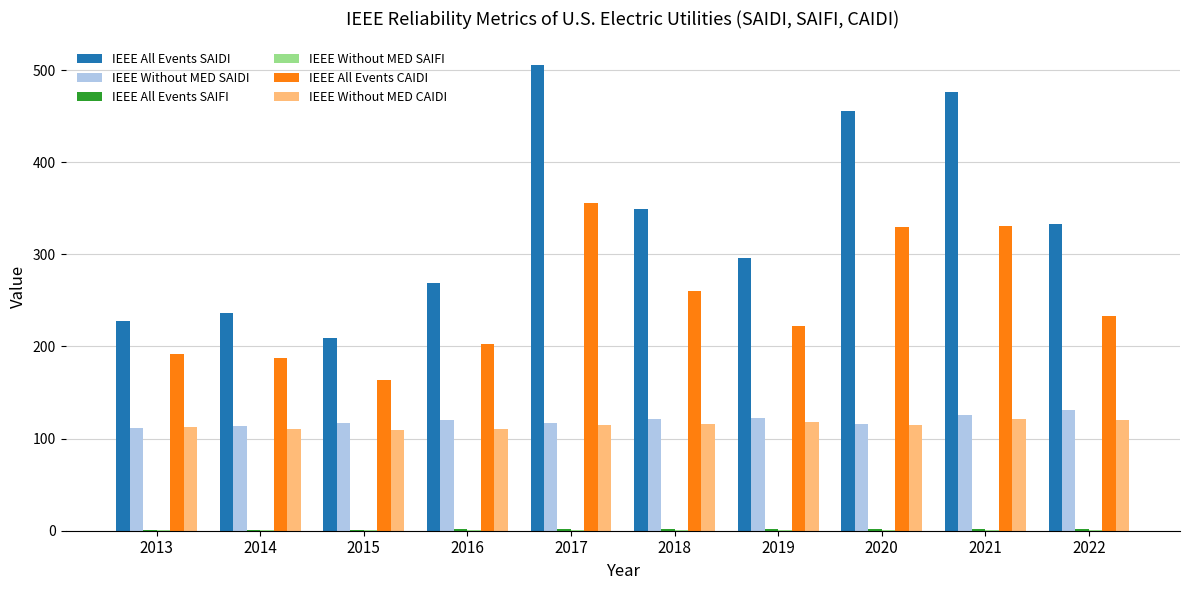

Between 2015 and 2018, which series saw the biggest shift?

IEEE All Events SAIDI